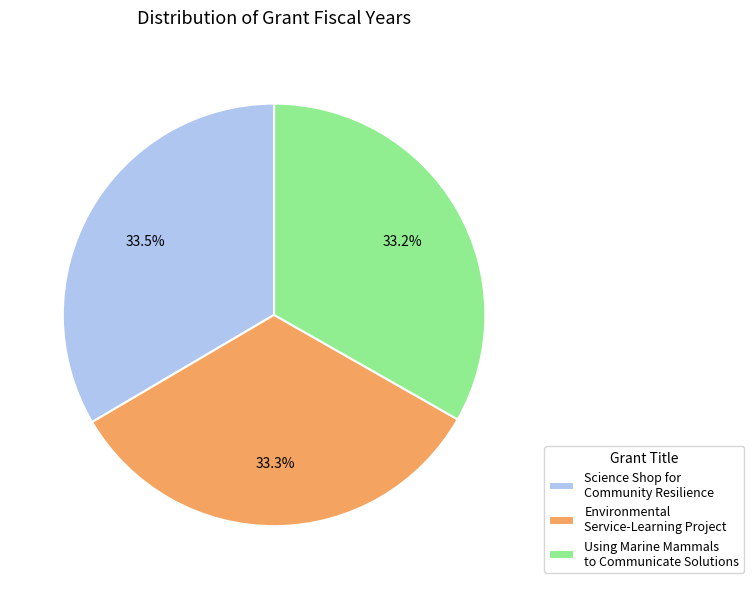

How many slices are in this pie chart?

3